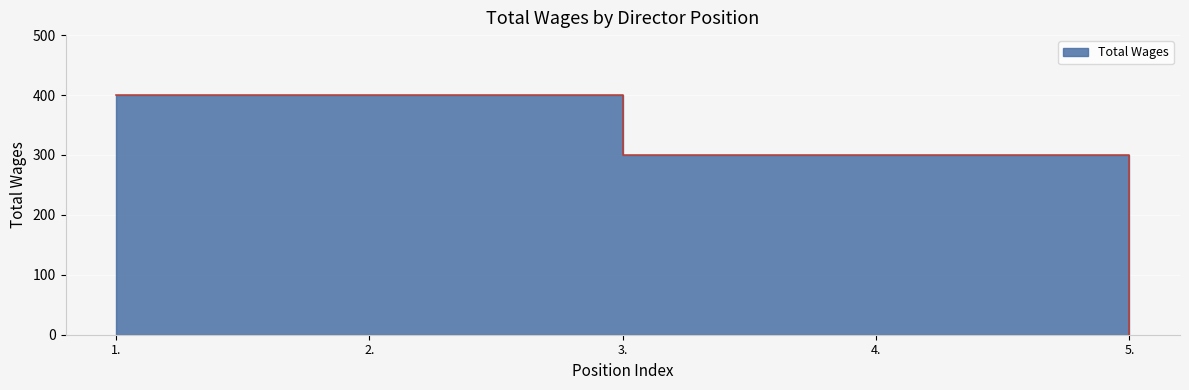

What is the ratio of the value at 4. to the value at 1.?

0.8